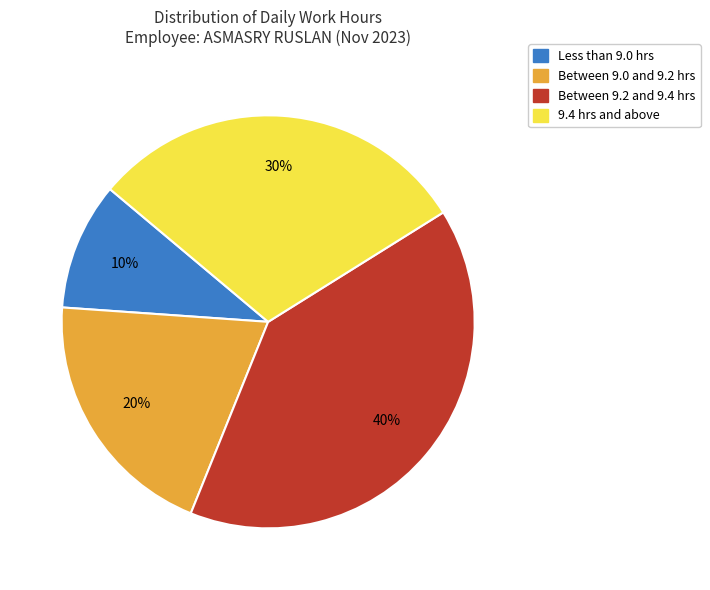

Is there any slice that represents more than half of the pie?

No